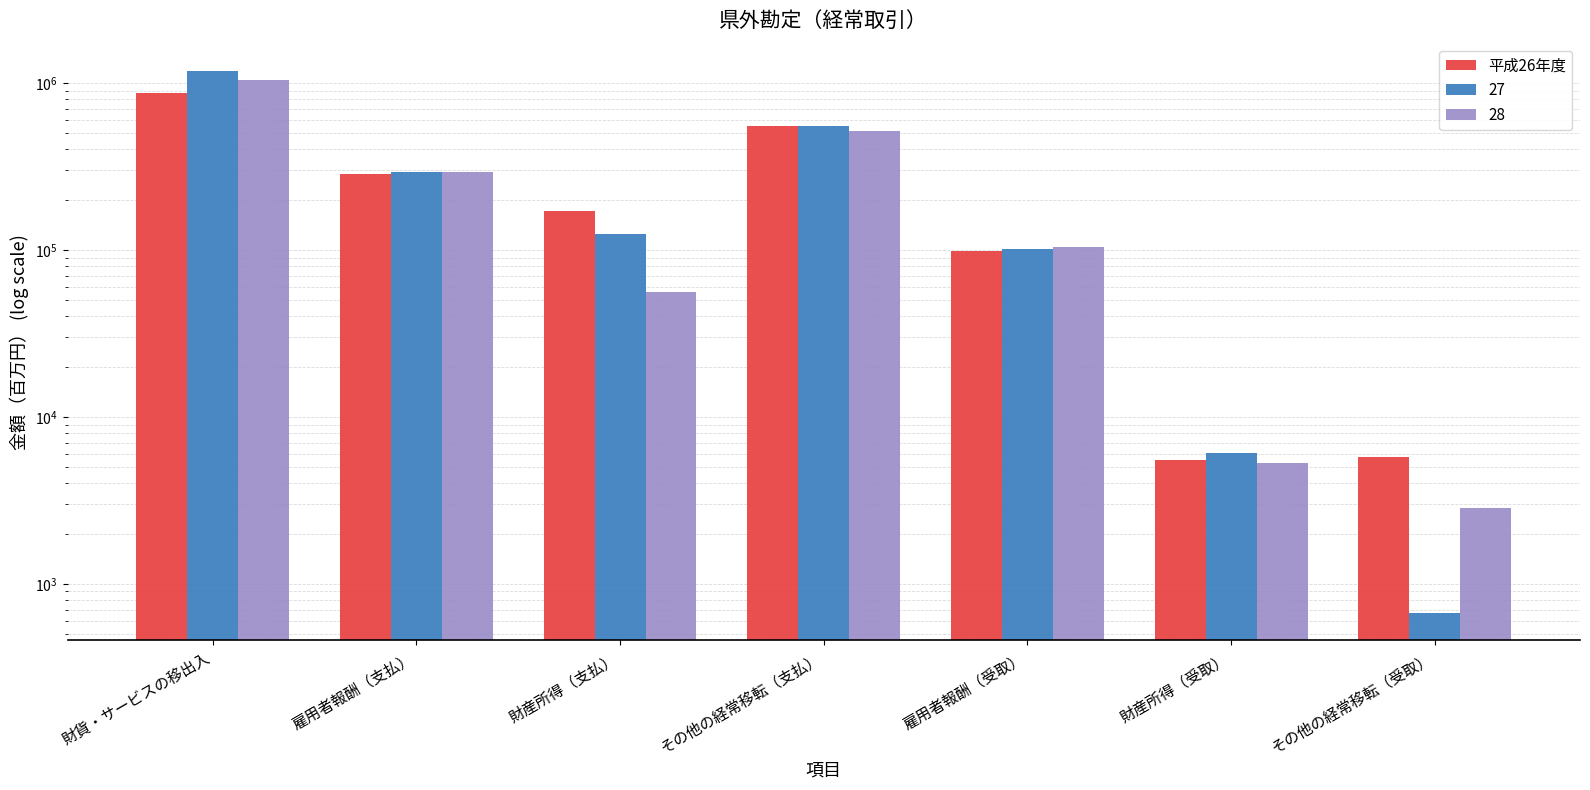

Reading right to left, transcribe all the data shown in this chart.

その他の経常移転（受取）=5733	財産所得（受取）=5535	雇用者報酬（受取）=98731	その他の経常移転（支払）=556372	財産所得（支払）=170709	雇用者報酬（支払）=283764	財貨・サービスの移出入=869315